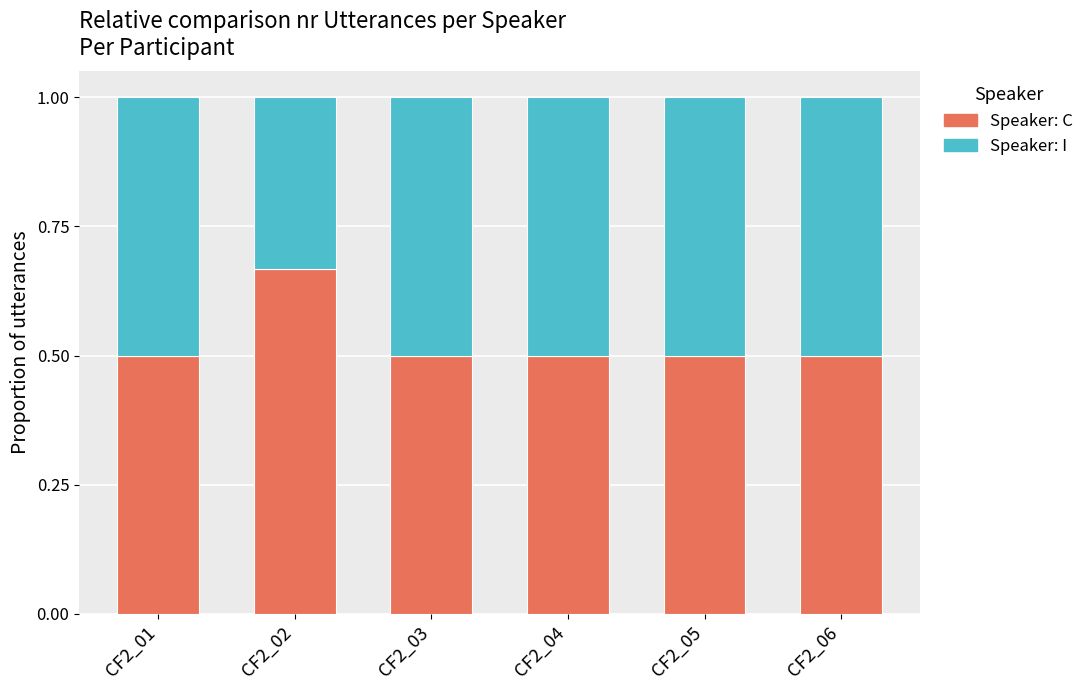

What is the total value across all series at CF2_05?

1.0